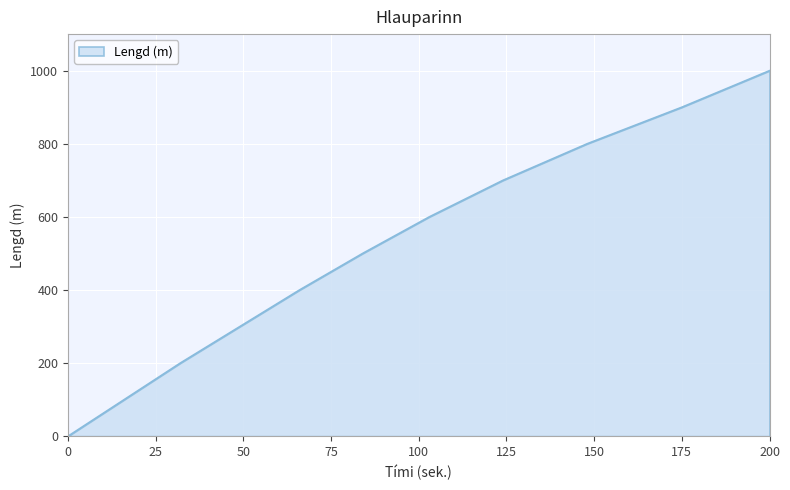

True or false: there are more than 1 points higher than both neighbors.

False